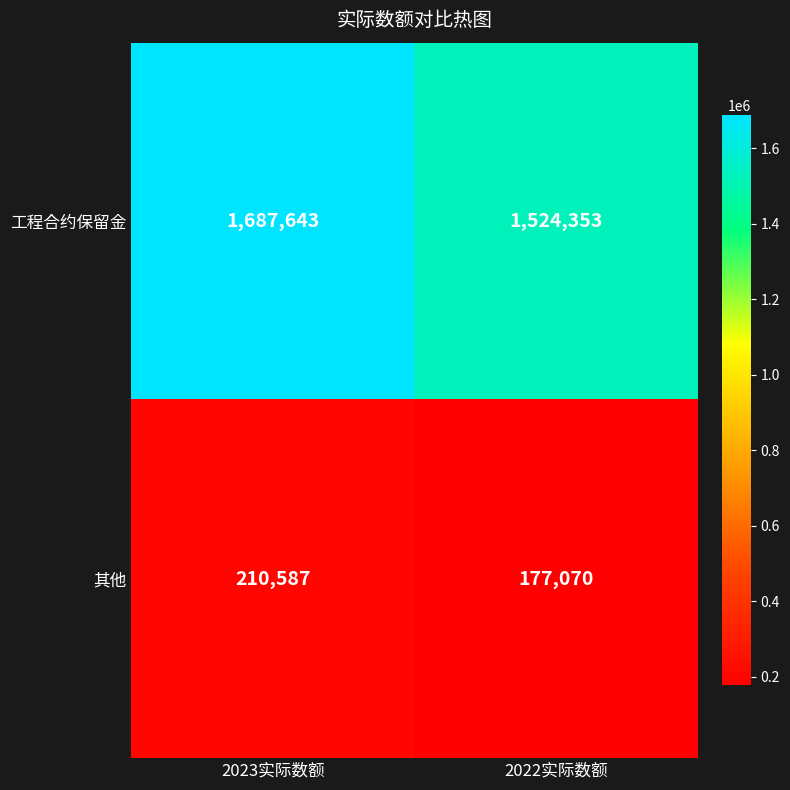

What is the approximate value of 工程合约保留金 at 2023实际数额?

1687643